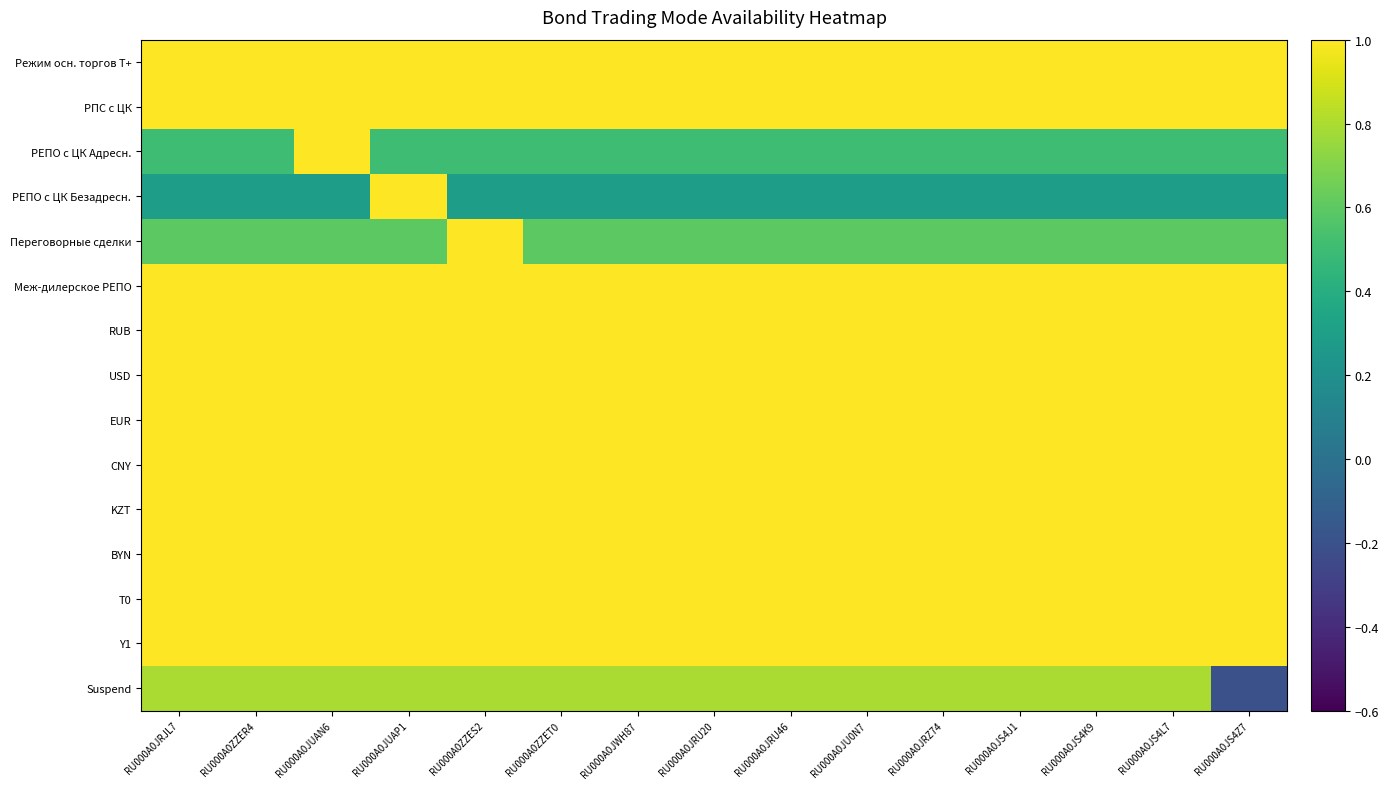

What is the total value across all series at RU000A0ZZES2?

13.6